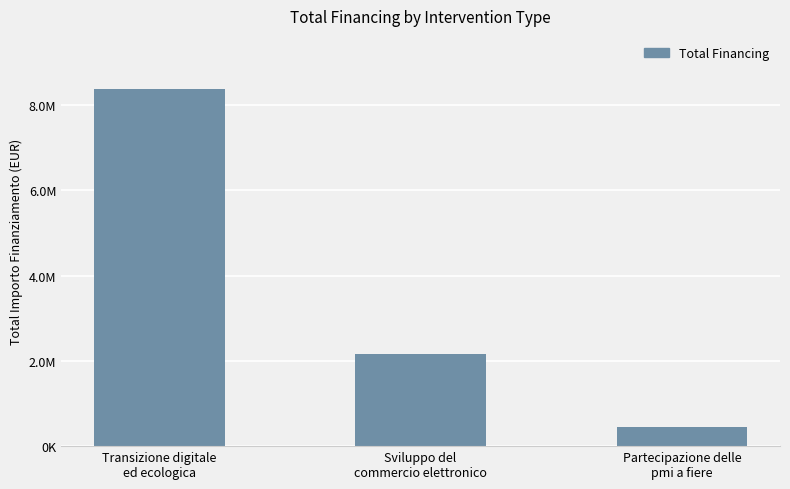

List the labels in order of value, largest first.

Transizione digitale
ed ecologica, Sviluppo del
commercio elettronico, Partecipazione delle
pmi a fiere